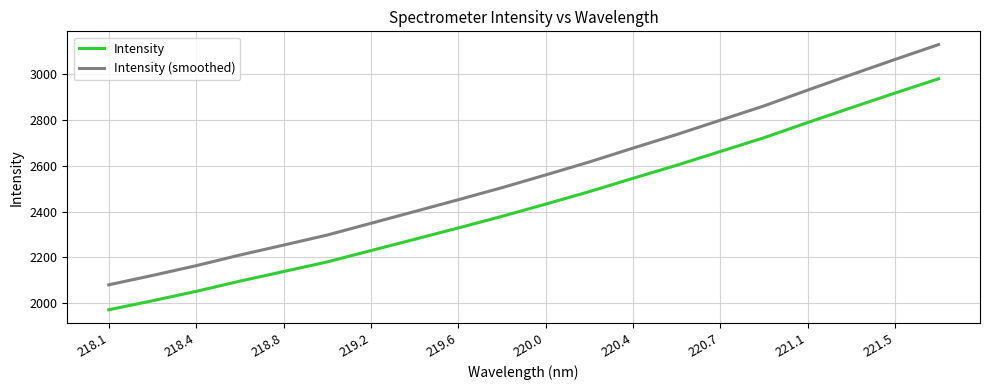

True or false: Intensity and Intensity (smoothed) cross at least once.

False